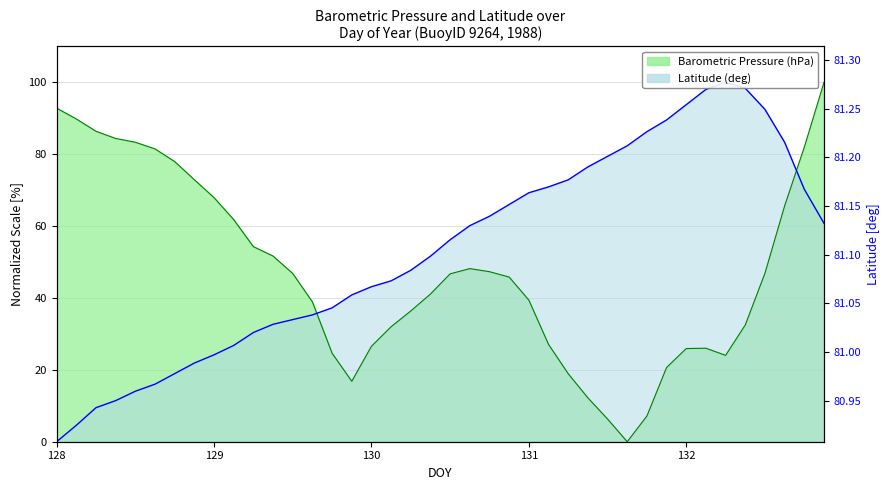

Which series has the widest spread of values?

BP